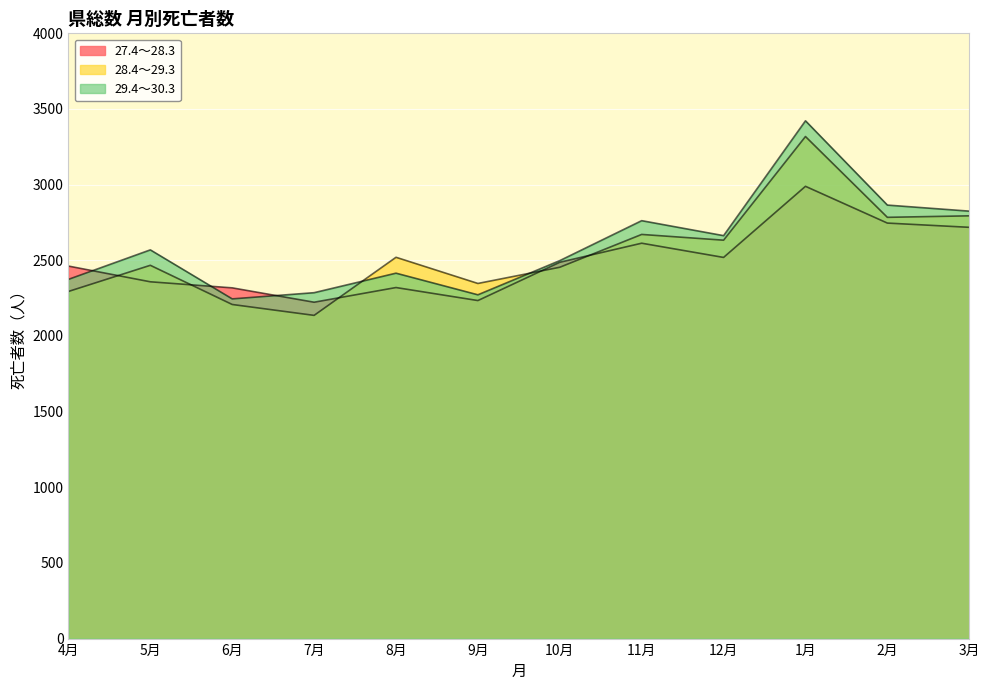

How many values in the 27.4～28.3 series are below 2487?

6